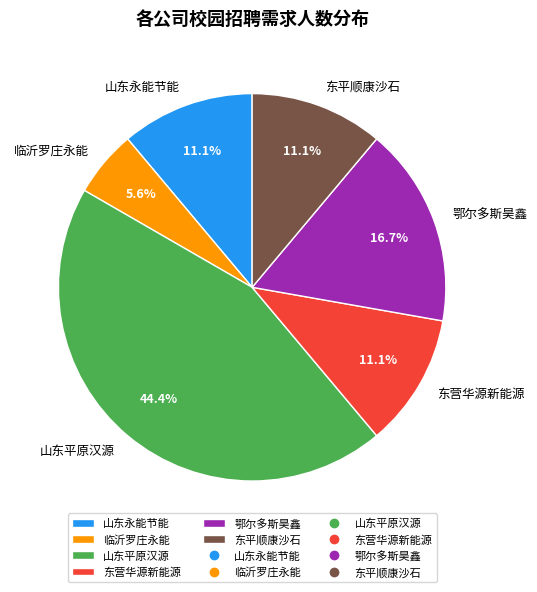

Which has a higher value, 鄂尔多斯昊鑫 or 东平顺康沙石?

鄂尔多斯昊鑫